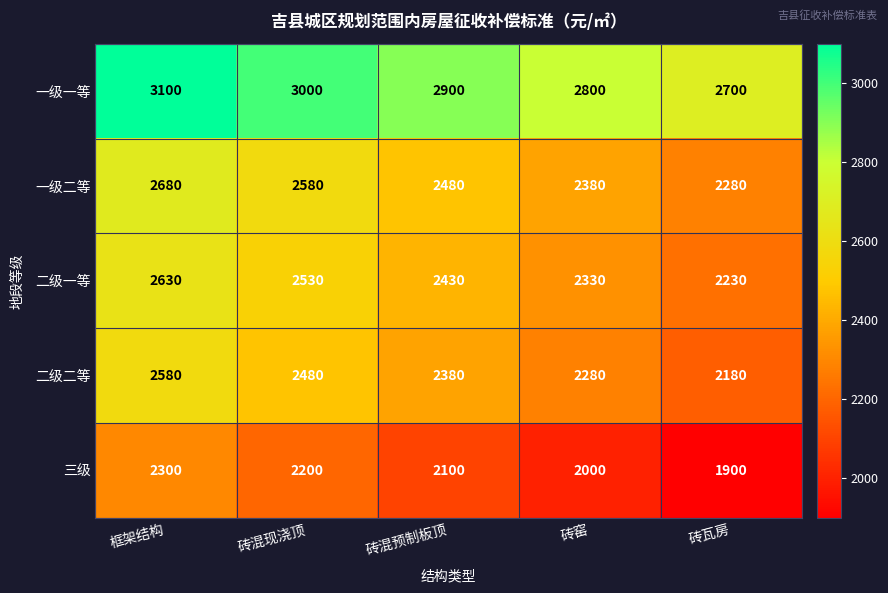

At how many categories does at least one series exceed 2681?

5